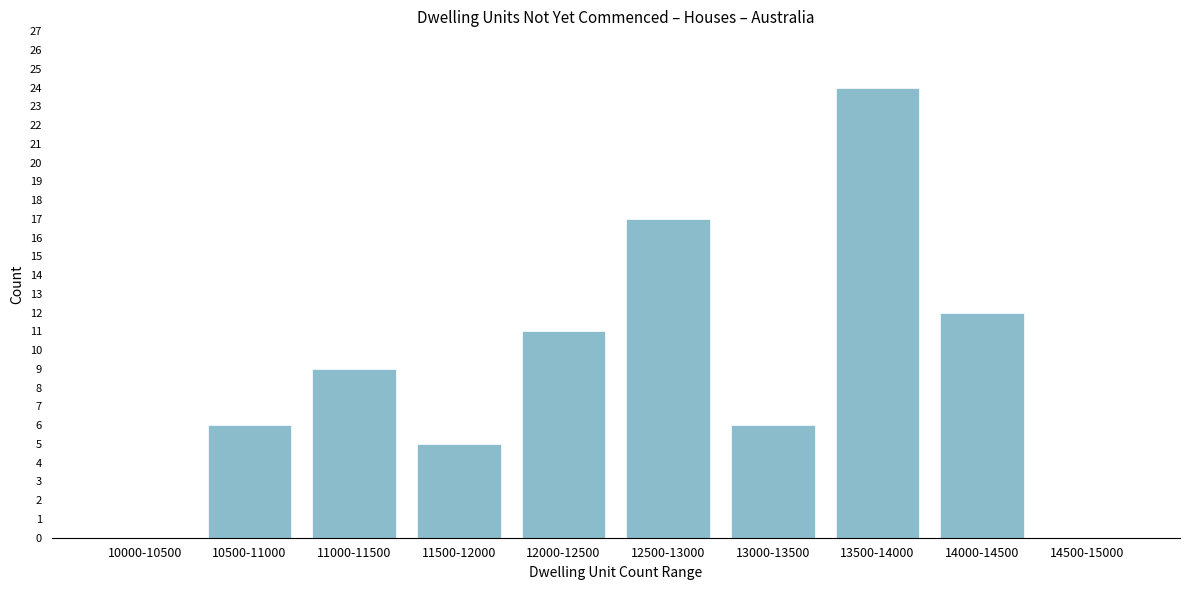

Reading left to right, what are all the values shown in this chart?

10000-10500=0	10500-11000=6	11000-11500=9	11500-12000=5	12000-12500=11	12500-13000=17	13000-13500=6	13500-14000=24	14000-14500=12	14500-15000=0